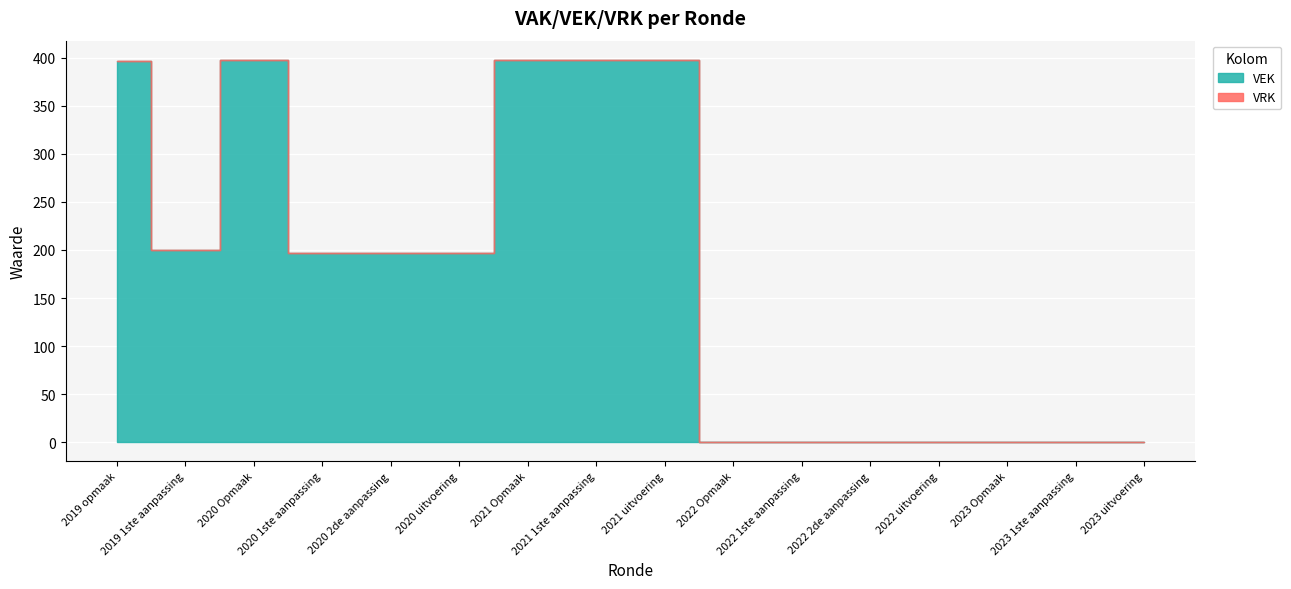

At which label is VRK closest to 0?

2019 opmaak